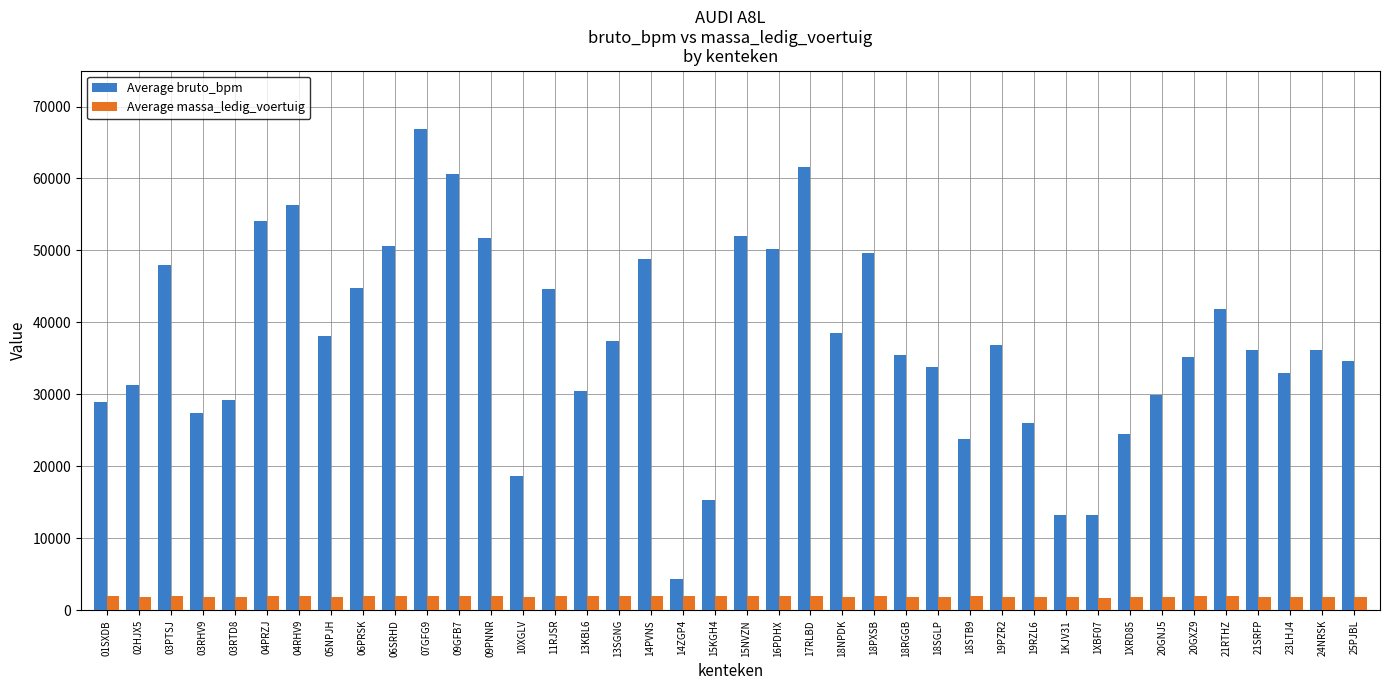

Which series has the widest spread of values?

Average bruto_bpm